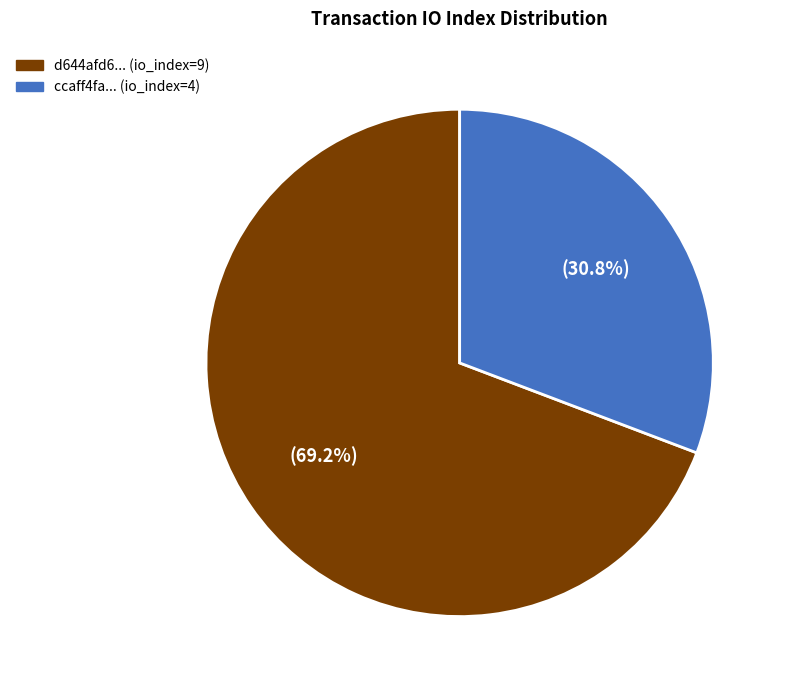

Is there any slice that represents more than half of the pie?

Yes